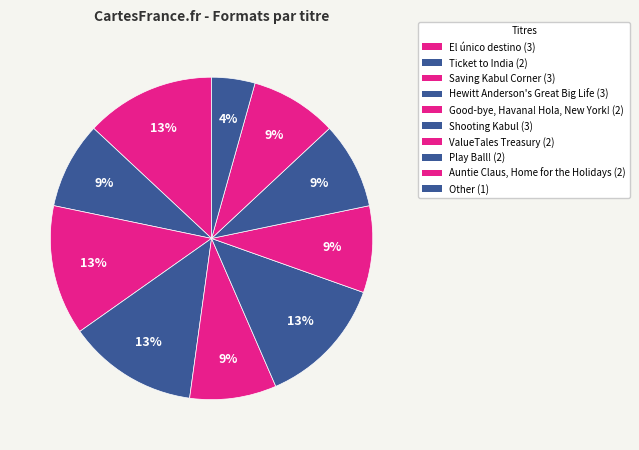

How many slices are in this pie chart?

10